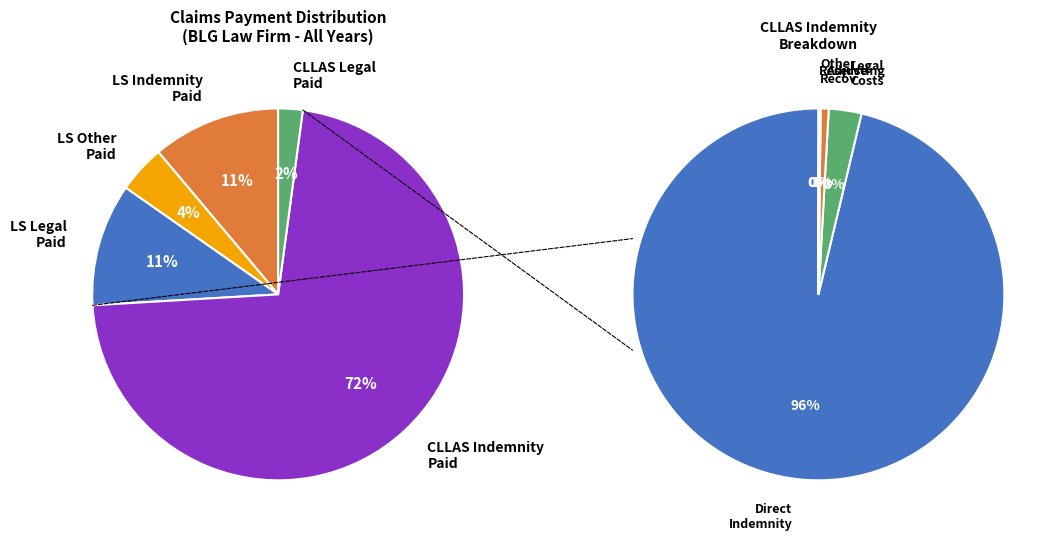

True or false: CLLAS Indemnity Paid accounts for 72% of the total.

True